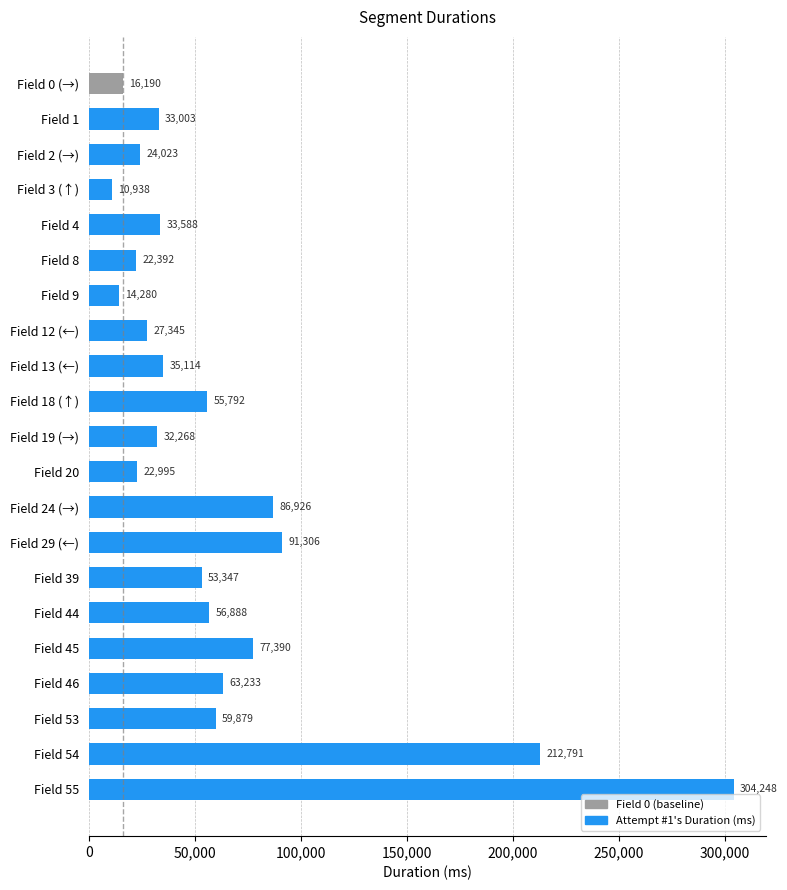

Which category has the highest value across all series?

Field 55